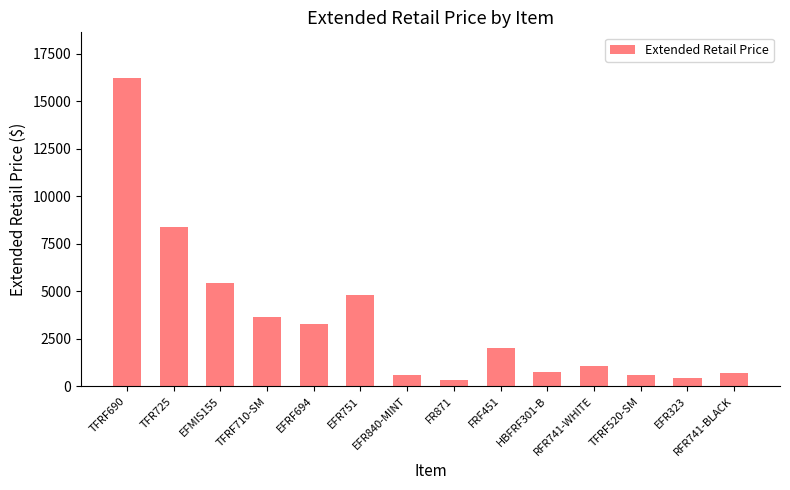

How many distinct data groups are displayed?

1